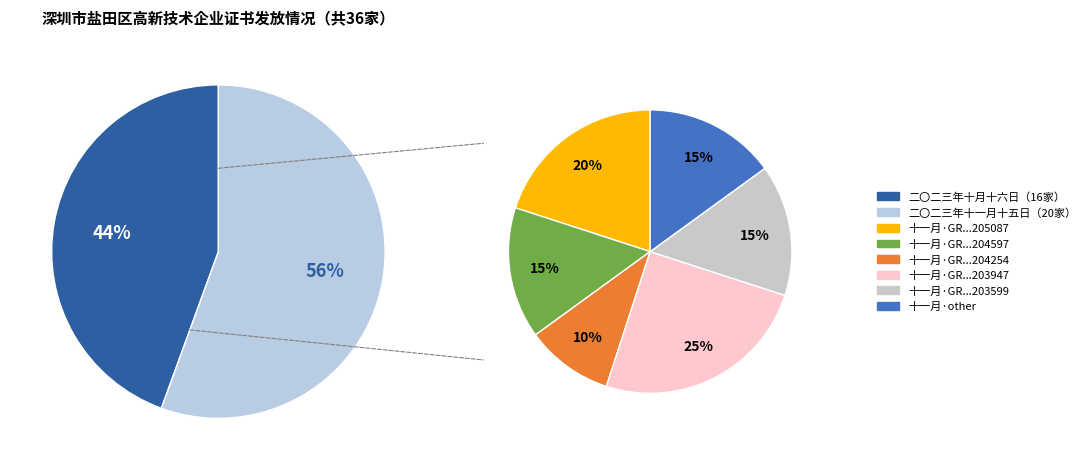

To the nearest percent, what percentage of the pie is 二〇二三年十一月十五日?

56%